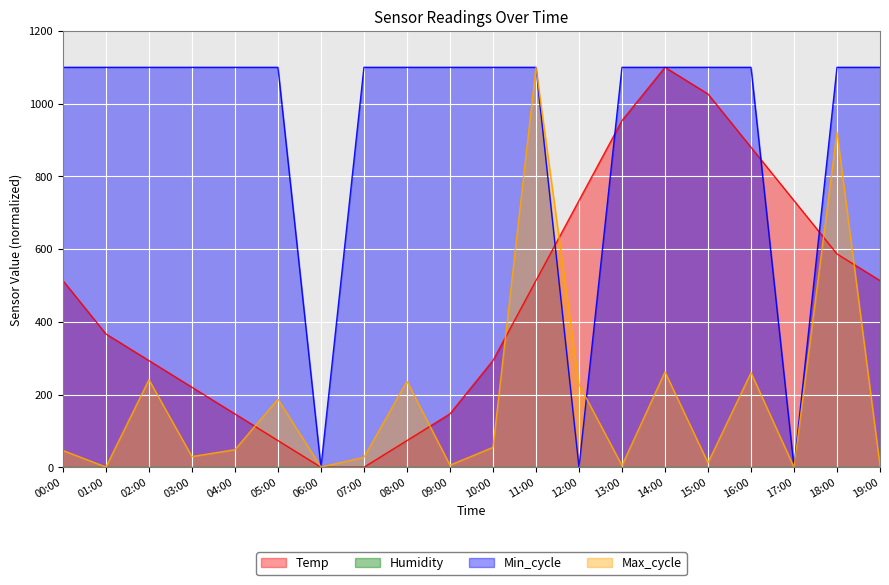

How many lines are shown in the chart?

4